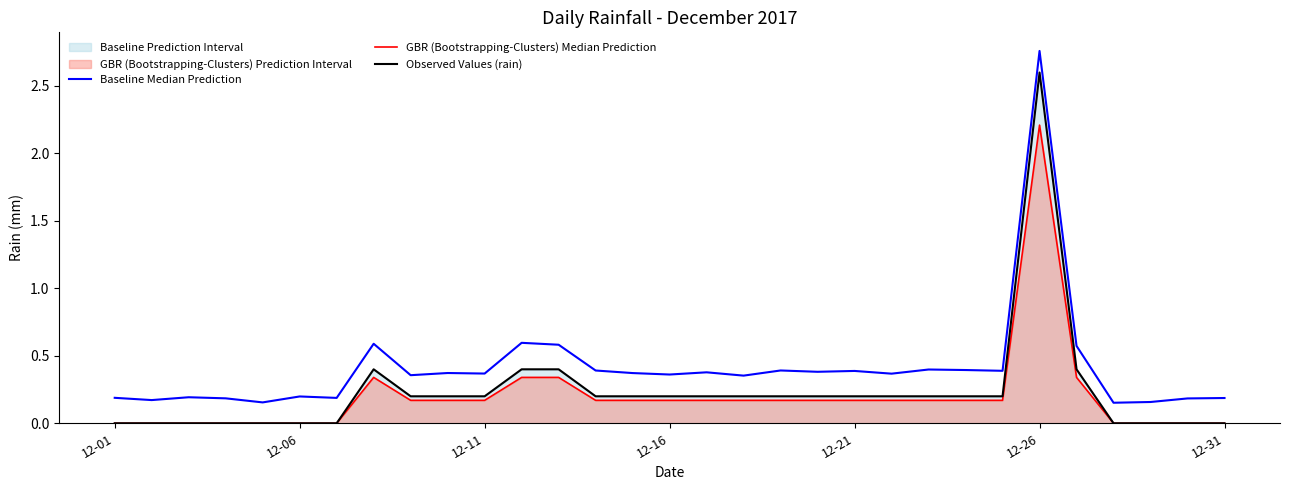

At which label is GBR (Bootstrapping-Clusters) Median Prediction closest to 1?

7